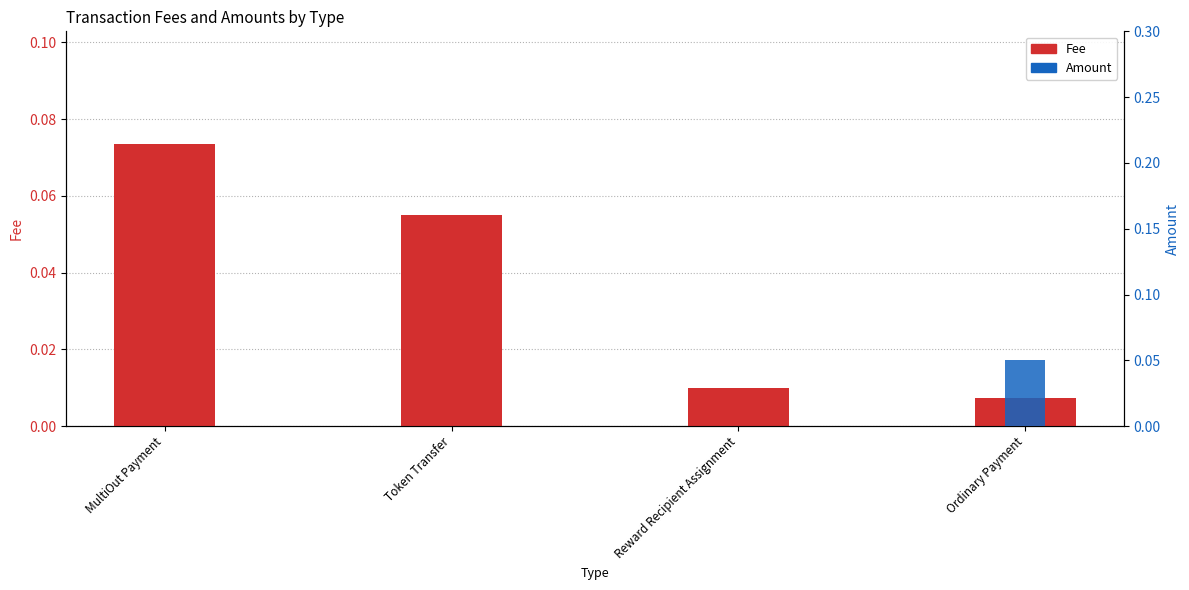

Which series has the largest total across all categories?

Fee